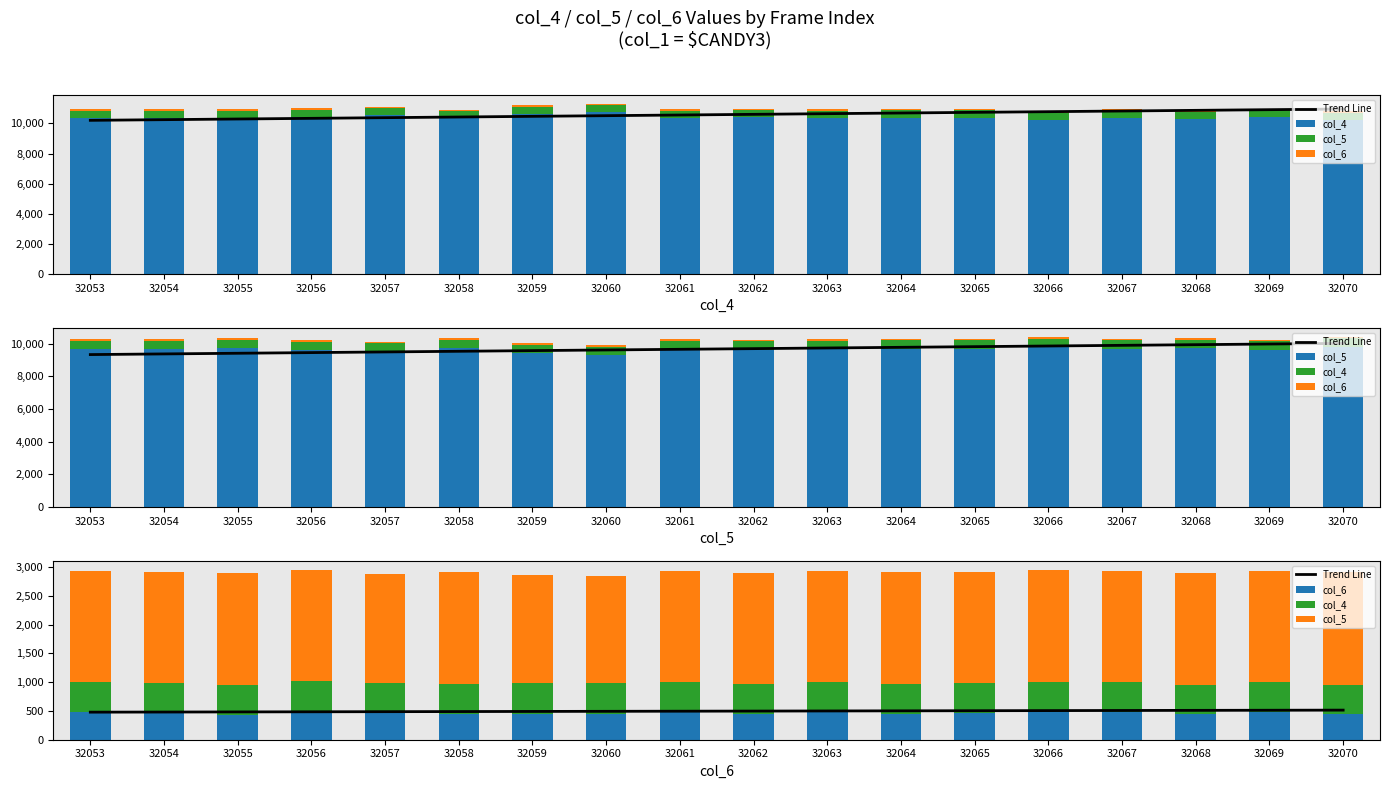

What is the approximate value of Trend Line at 32068?

509.9